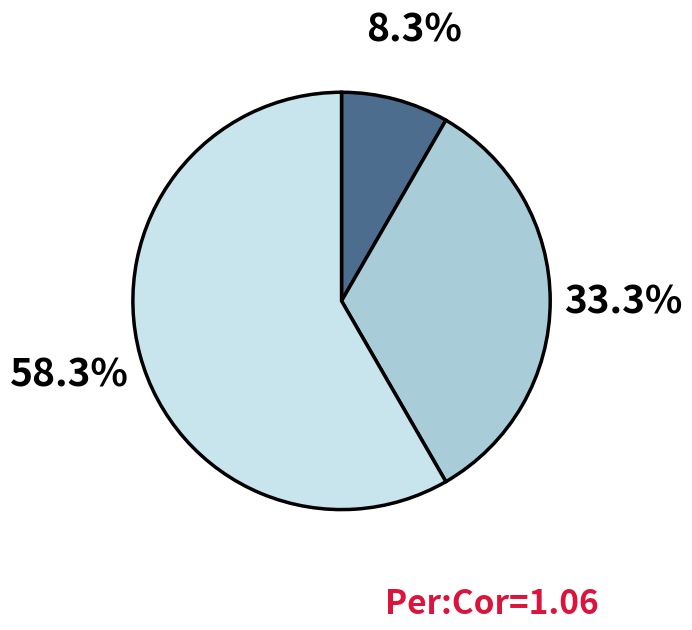

How many segments does this pie chart have?

3